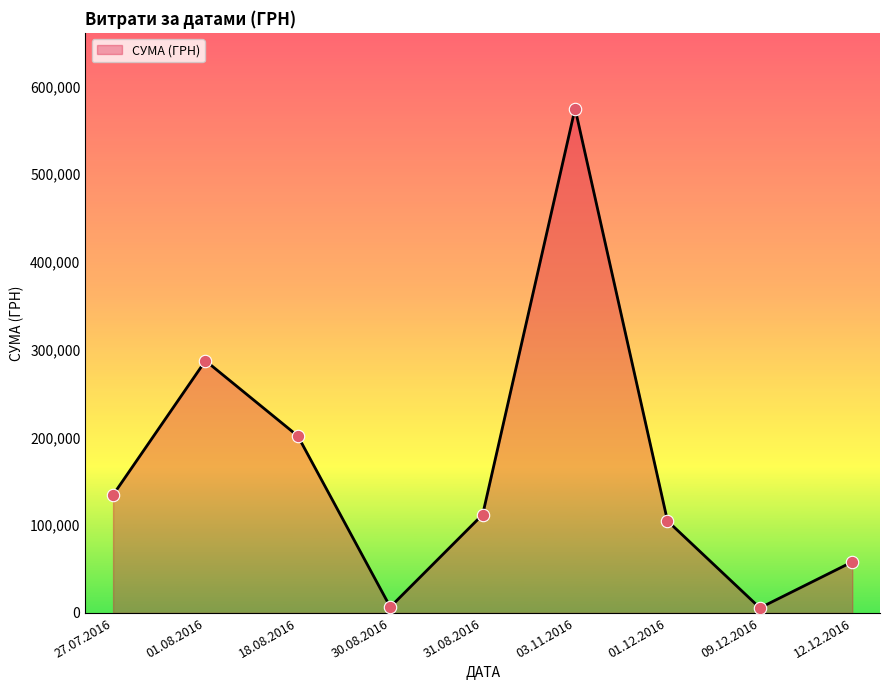

Between 27.07.2016 and 18.08.2016, which is larger?

18.08.2016